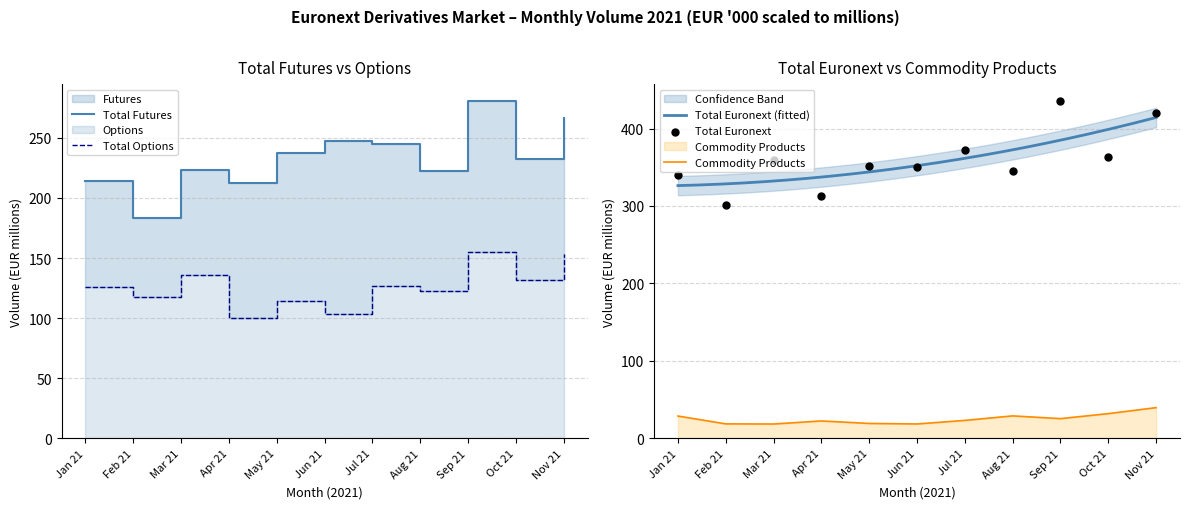

Is the value of Total Futures at Oct 21 greater than the value of Commodity Products at May 21?

Yes